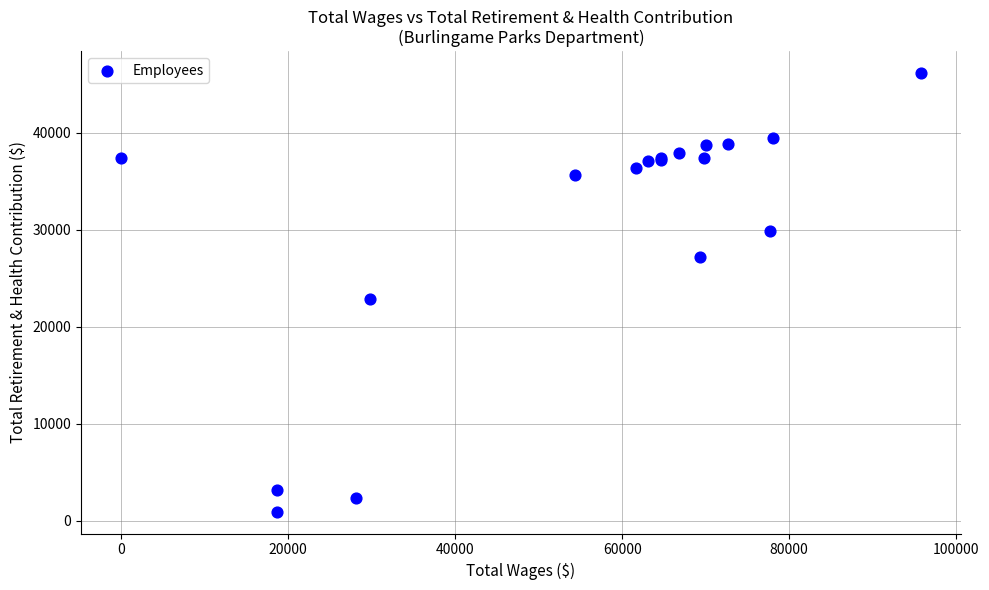

What Y value in the scatter plot is closest to 23557?

22853.1